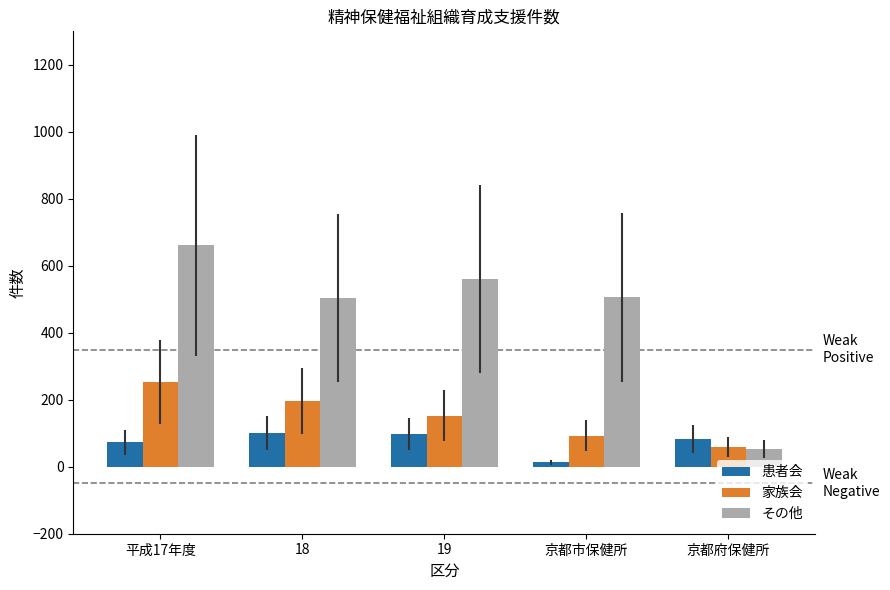

At which category is the sum across all series the highest?

平成17年度